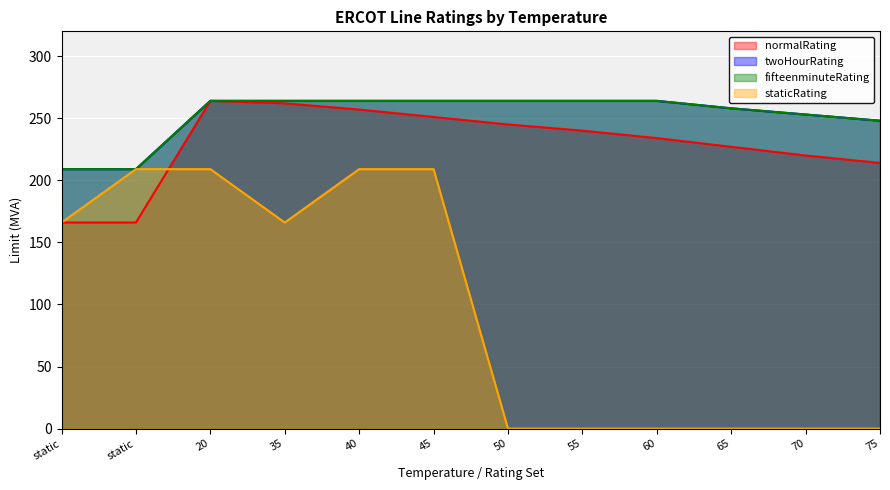

Where is fifteenminuteRating nearest to the value 236?

75